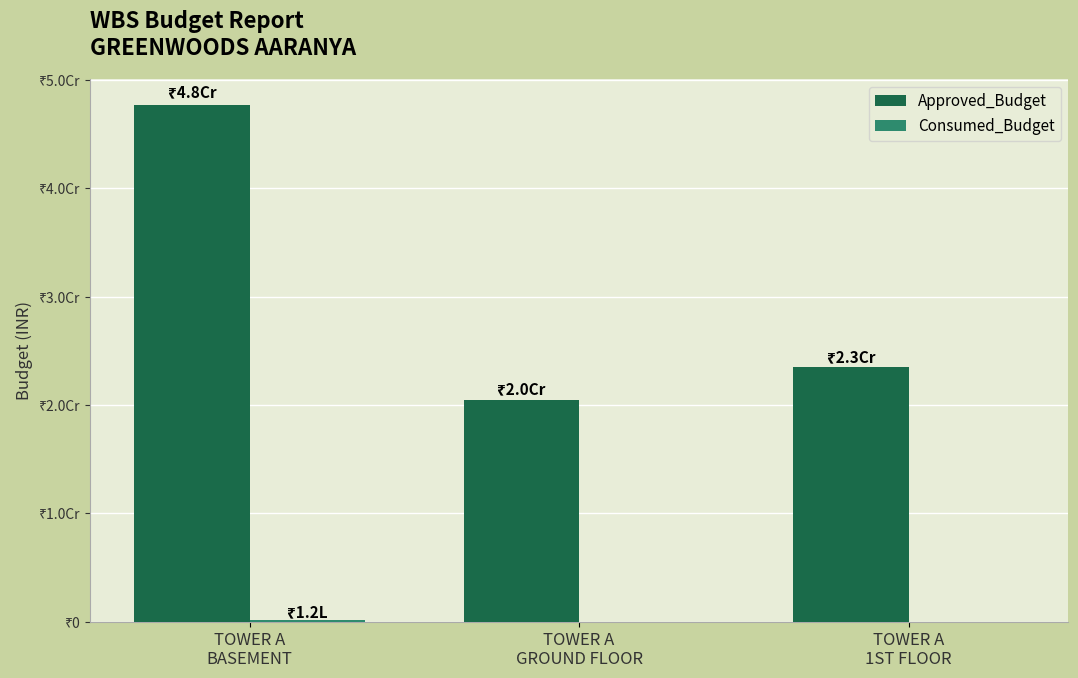

What is the label of the 3rd bar from the left?

TOWER A
1ST FLOOR